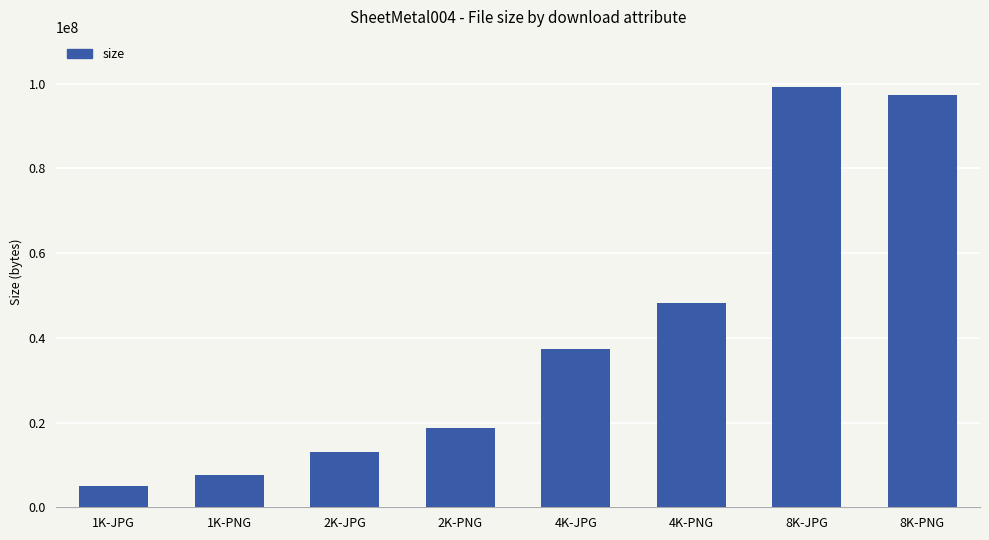

What is the average value?

40838639